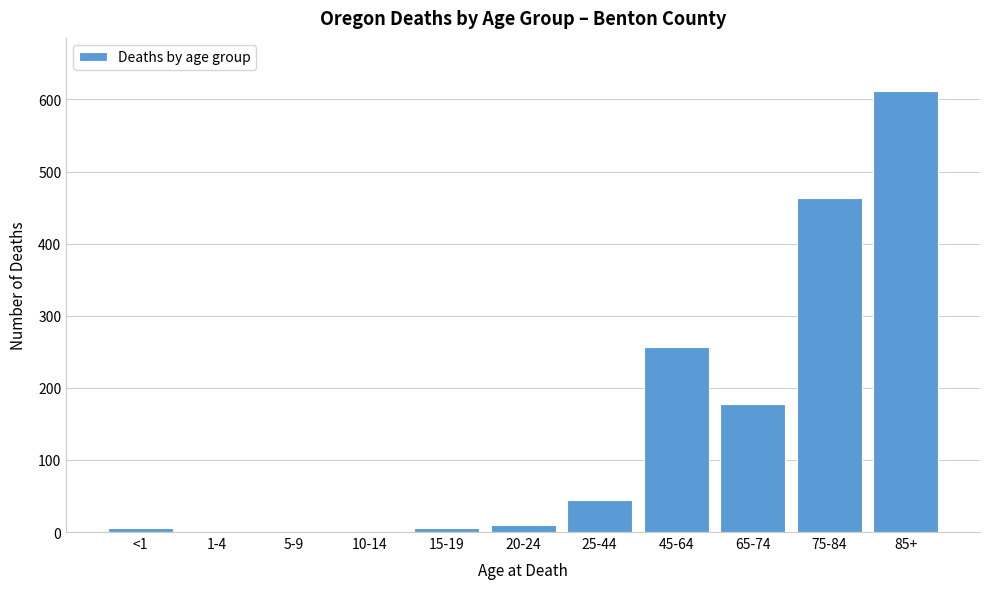

At which label is the value closest to 306?

45-64